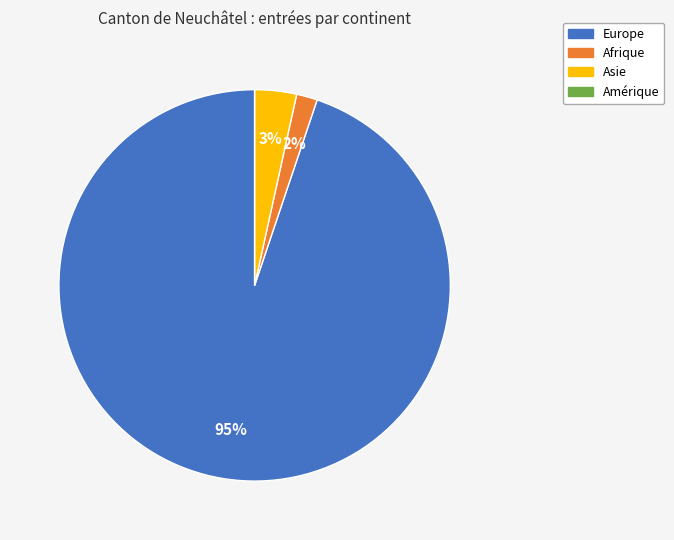

Between Europe and Asie, which is larger?

Europe